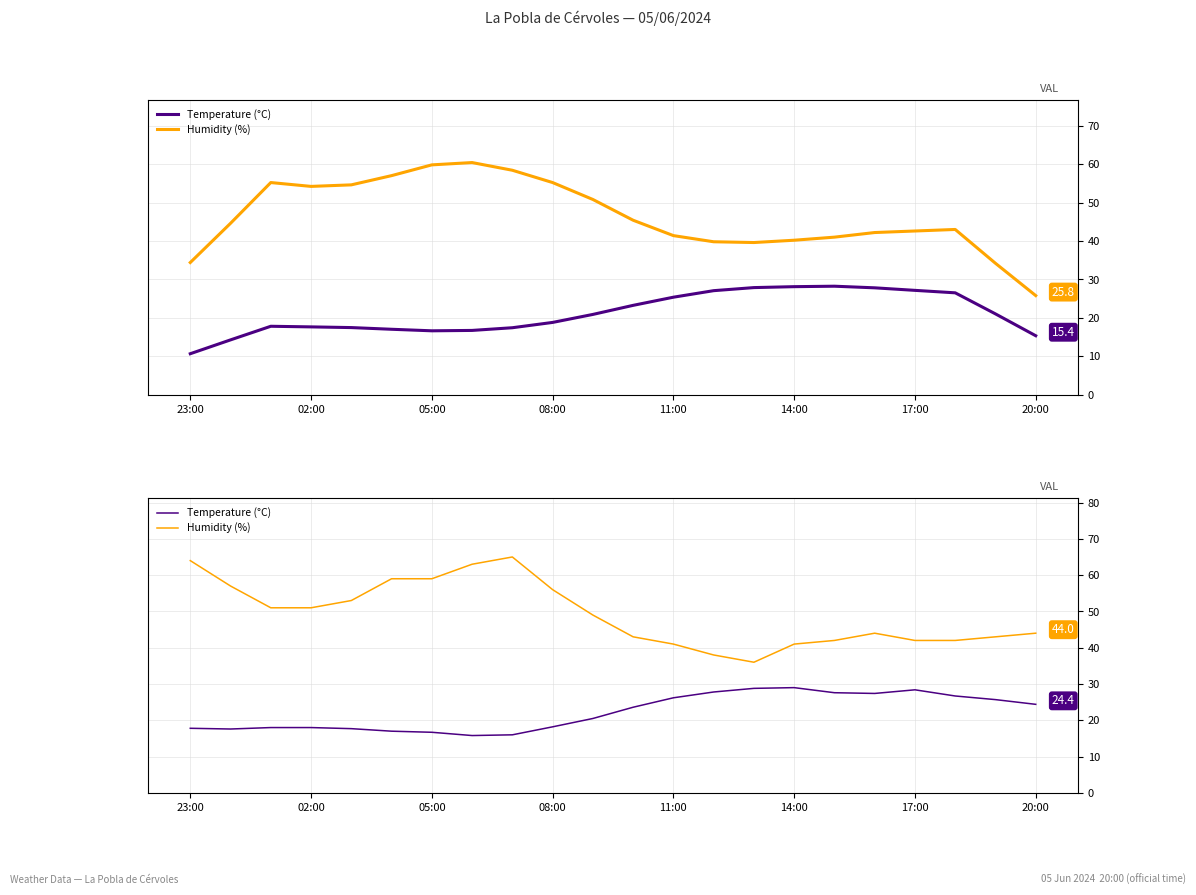

How many data points in Humidity (%) are above 49?

10